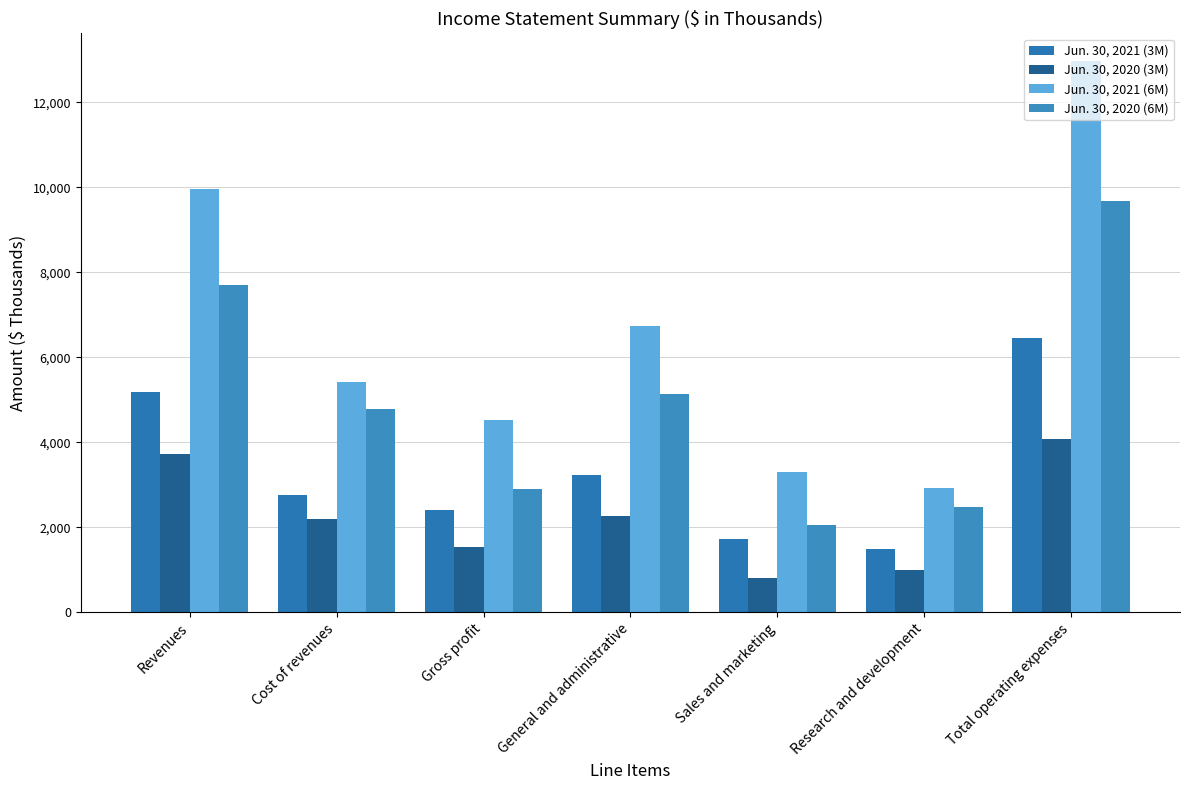

At which category is the sum across all series the highest?

Total operating expenses